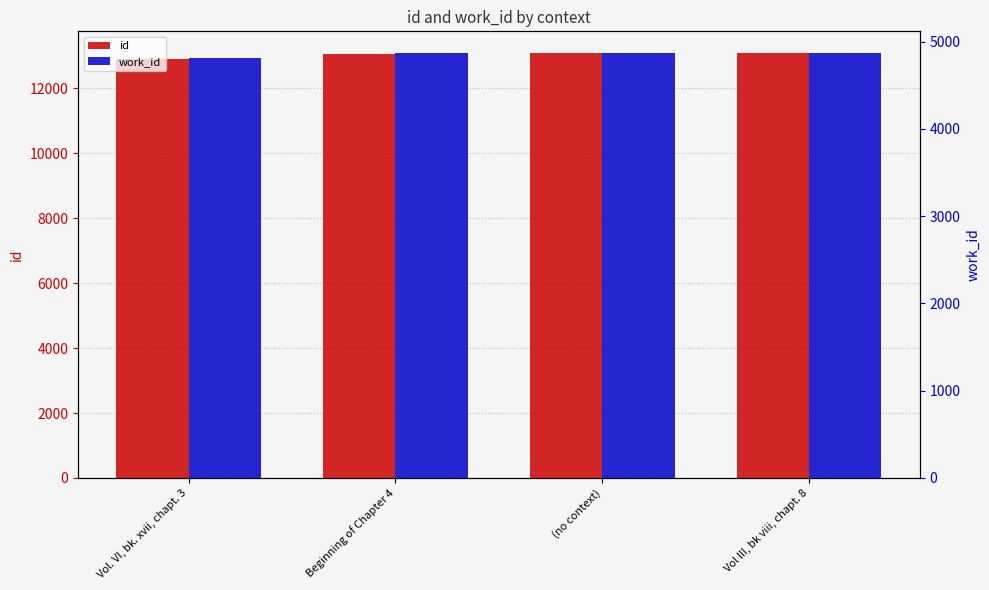

At which category does the chart reach its peak across all series?

Vol III, bk viii, chapt. 8